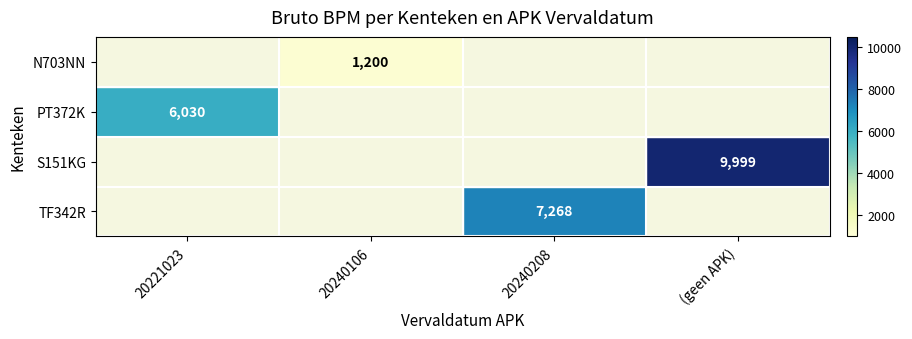

True or false: TF342R has a value of 7268 at 20240208.

True